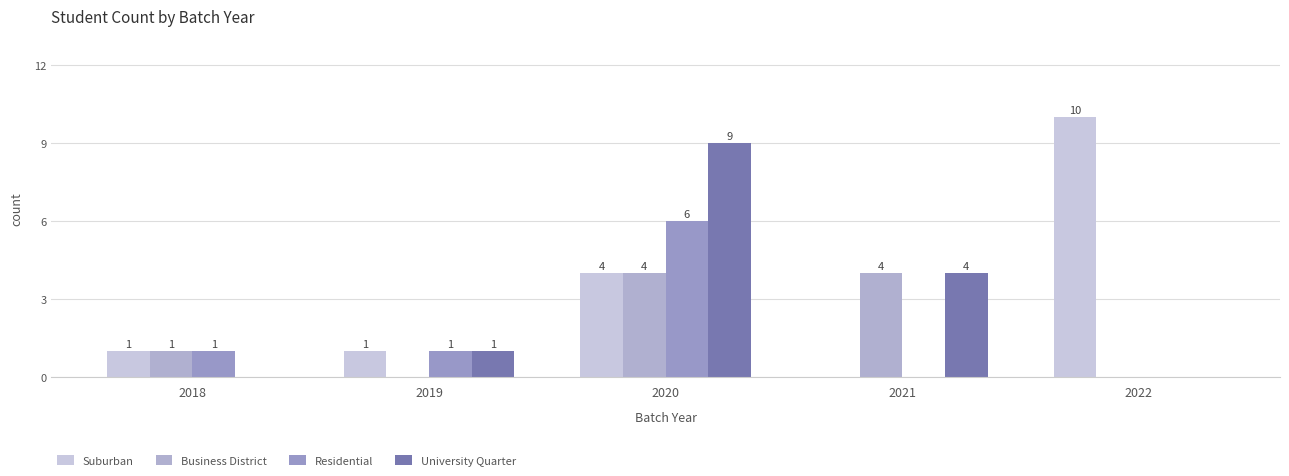

Count the Residential values in the range 0 to 1.

4